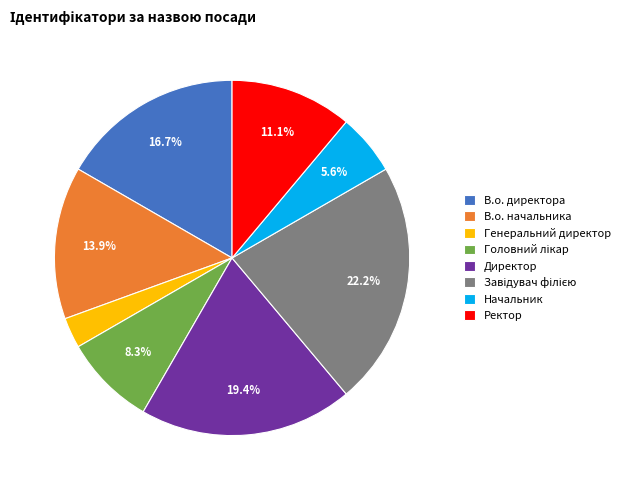

What portion of the pie excludes В.о. начальника?

86.1%